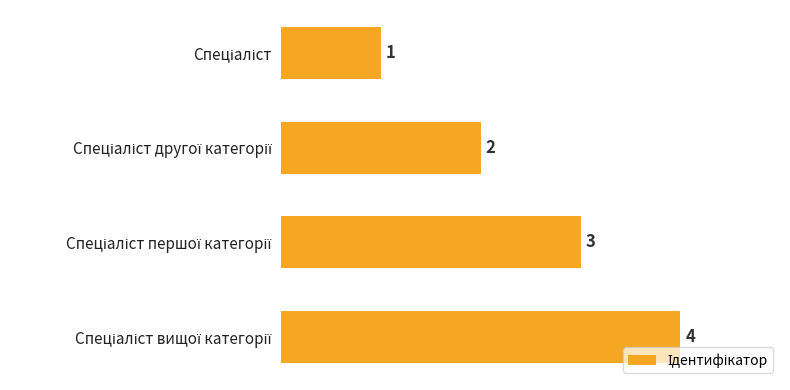

What is the sum of all values?

10